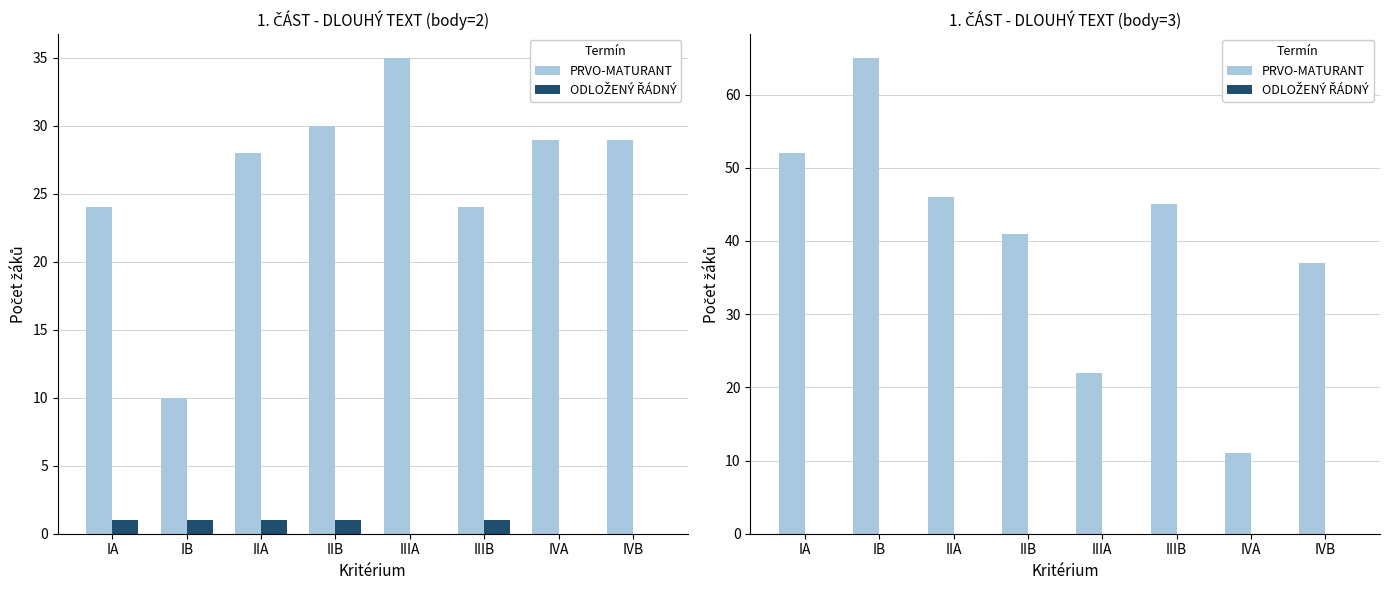

Which series changed the most between IIA and IVA?

PRVO-MATURANT